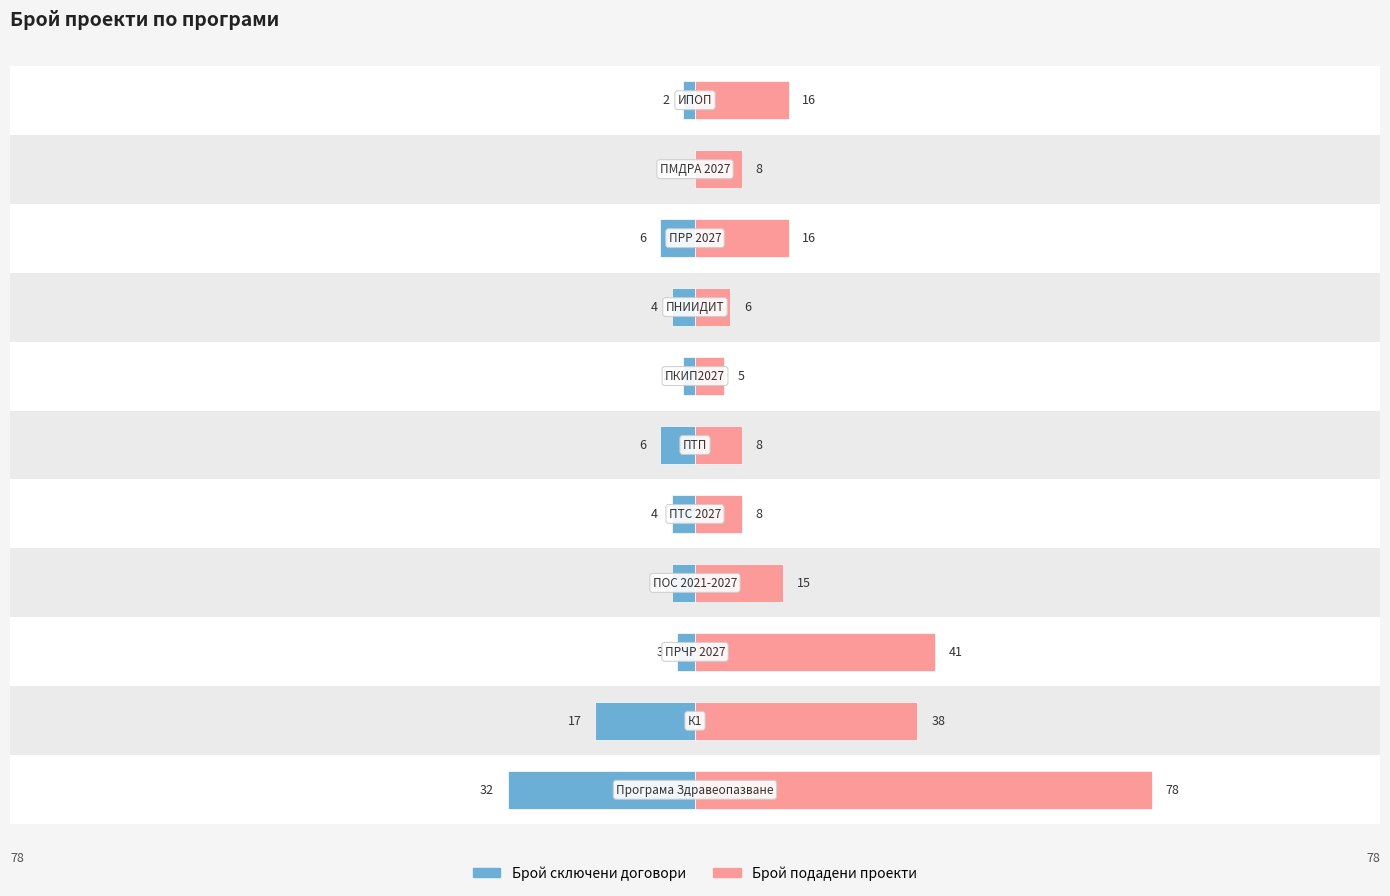

The value of Брой сключени договори at 8 is -8. True or false?

False